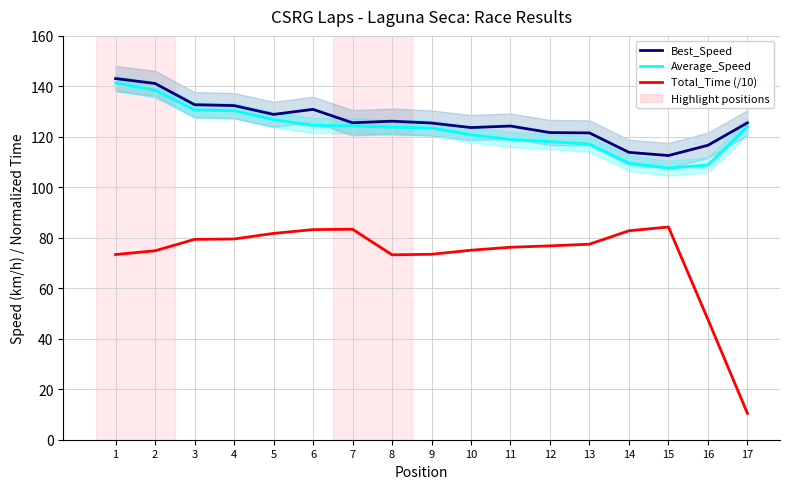

What is the difference between the second highest and second lowest values in the Average_Speed series?

29.7